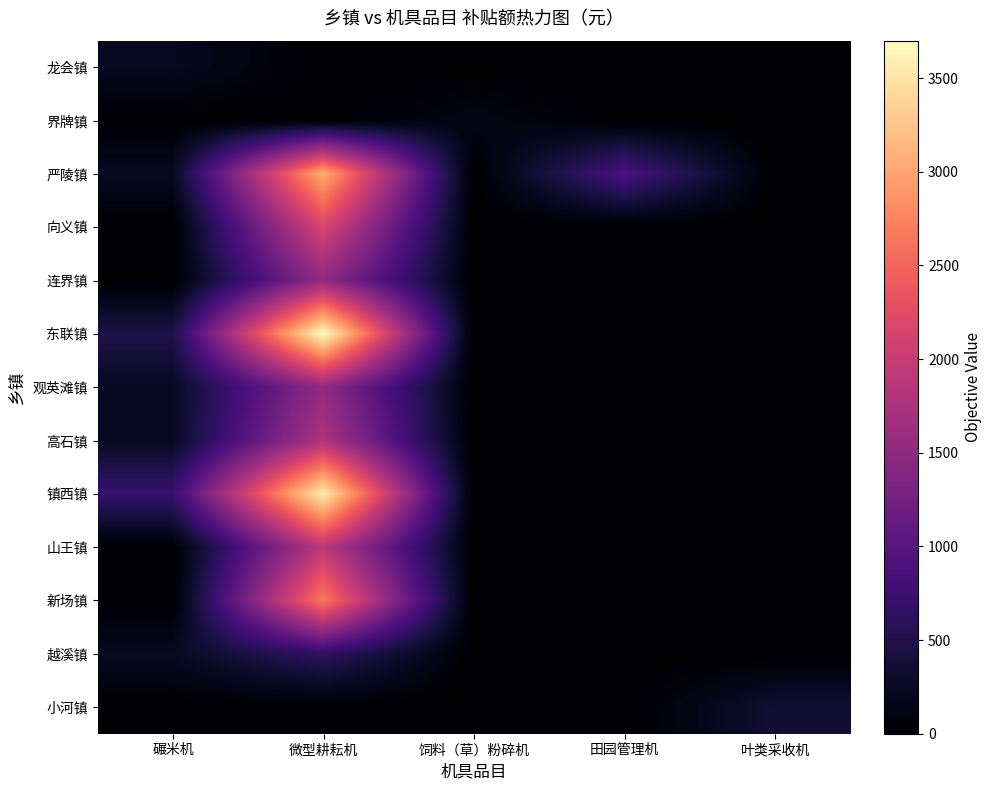

Reading right to left, what are all the values shown in this chart?

龙会镇: 叶类采收机=0	田园管理机=0	饲料（草）粉碎机=0	微型耕耘机=0	碾米机=234
界牌镇: 叶类采收机=0	田园管理机=0	饲料（草）粉碎机=150	微型耕耘机=0	碾米机=0
严陵镇: 叶类采收机=0	田园管理机=890	饲料（草）粉碎机=0	微型耕耘机=3060	碾米机=240
向义镇: 叶类采收机=0	田园管理机=0	饲料（草）粉碎机=0	微型耕耘机=2170	碾米机=0
连界镇: 叶类采收机=0	田园管理机=0	饲料（草）粉碎机=0	微型耕耘机=1530	碾米机=0
东联镇: 叶类采收机=0	田园管理机=0	饲料（草）粉碎机=0	微型耕耘机=3700	碾米机=480
观英滩镇: 叶类采收机=0	田园管理机=0	饲料（草）粉碎机=0	微型耕耘机=1530	碾米机=240
高石镇: 叶类采收机=0	田园管理机=0	饲料（草）粉碎机=0	微型耕耘机=1780	碾米机=240
镇西镇: 叶类采收机=0	田园管理机=0	饲料（草）粉碎机=0	微型耕耘机=3560	碾米机=720
山王镇: 叶类采收机=0	田园管理机=0	饲料（草）粉碎机=0	微型耕耘机=1920	碾米机=0
新场镇: 叶类采收机=0	田园管理机=0	饲料（草）粉碎机=0	微型耕耘机=2670	碾米机=0
越溪镇: 叶类采收机=0	田园管理机=0	饲料（草）粉碎机=0	微型耕耘机=640	碾米机=240
小河镇: 叶类采收机=360	田园管理机=0	饲料（草）粉碎机=0	微型耕耘机=0	碾米机=0